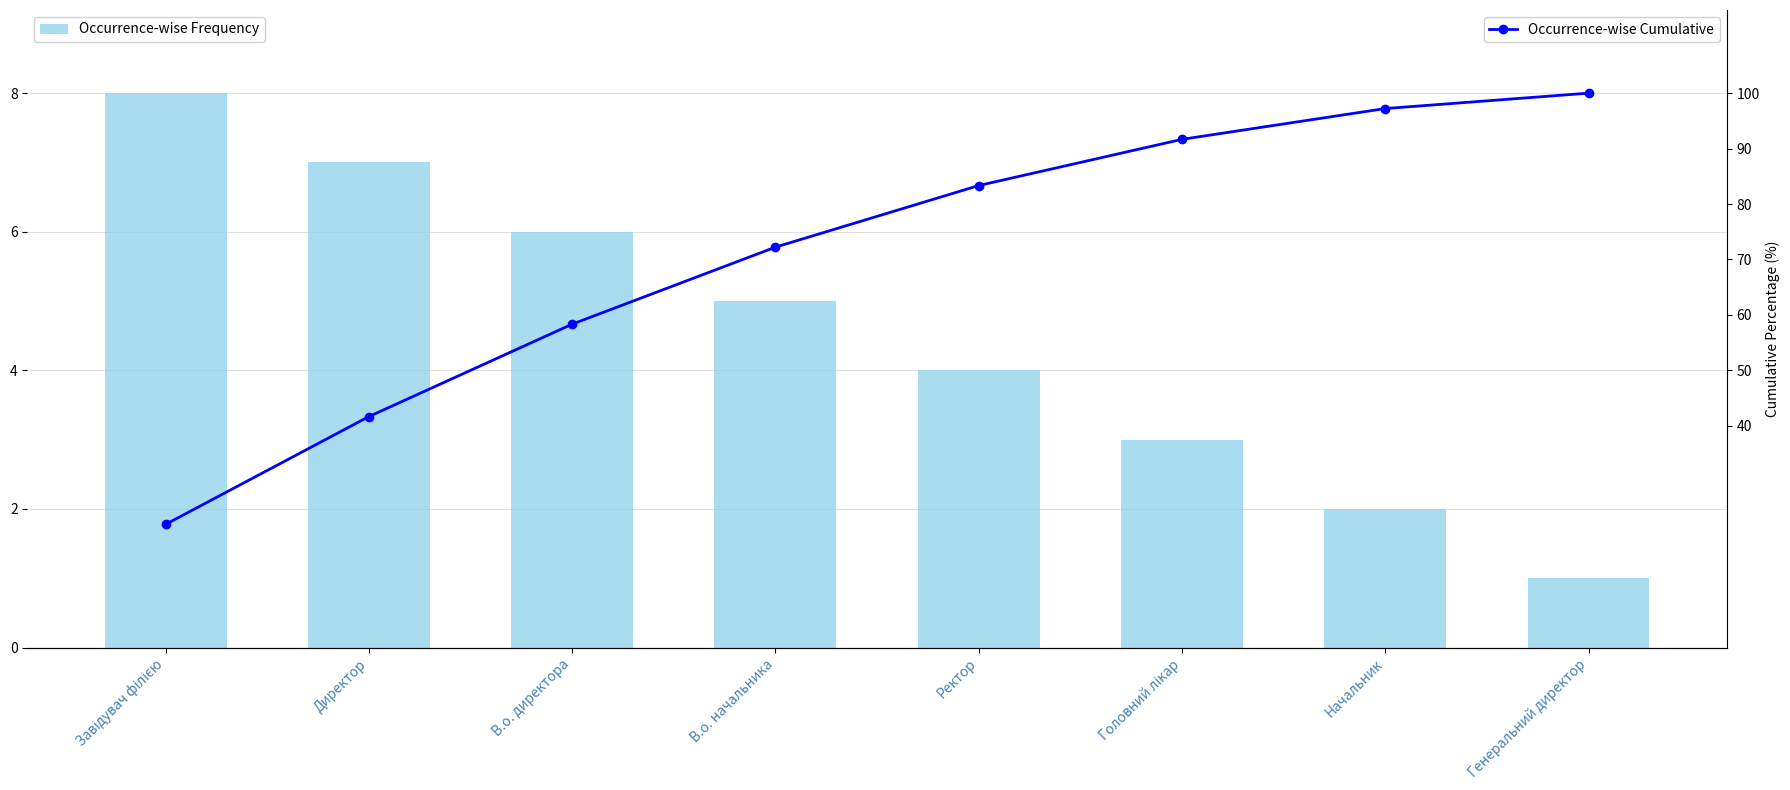

What is the difference between the highest and lowest values at Головний лікар?

88.7